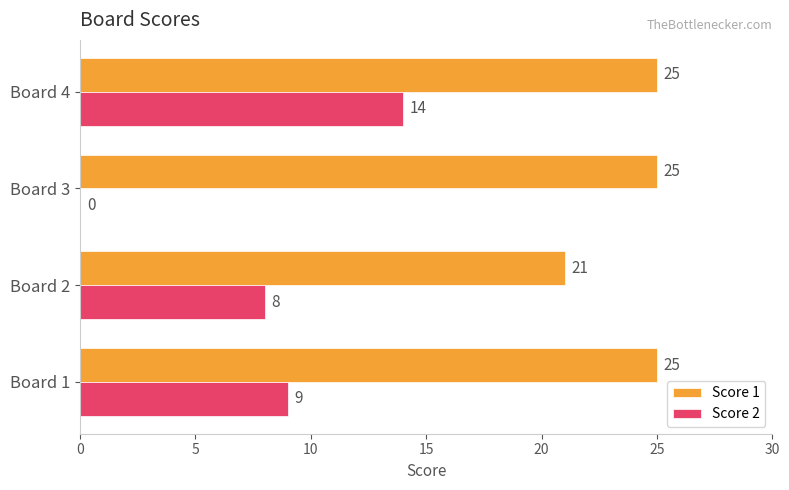

What is the sum of the Score 1 values at Board 3 and Board 4?

50